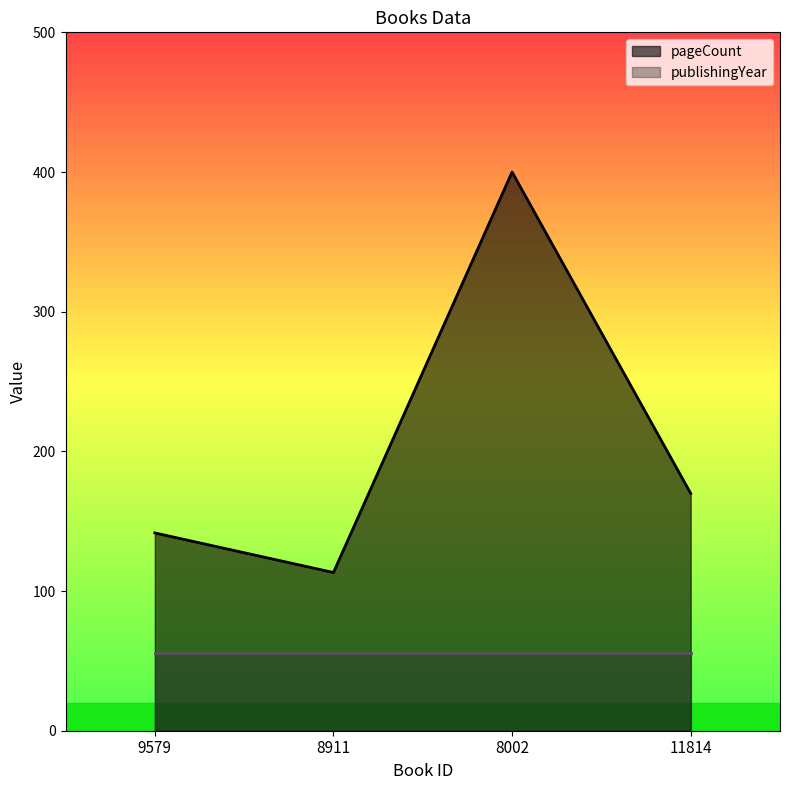

At which category does the chart reach its peak across all series?

8002